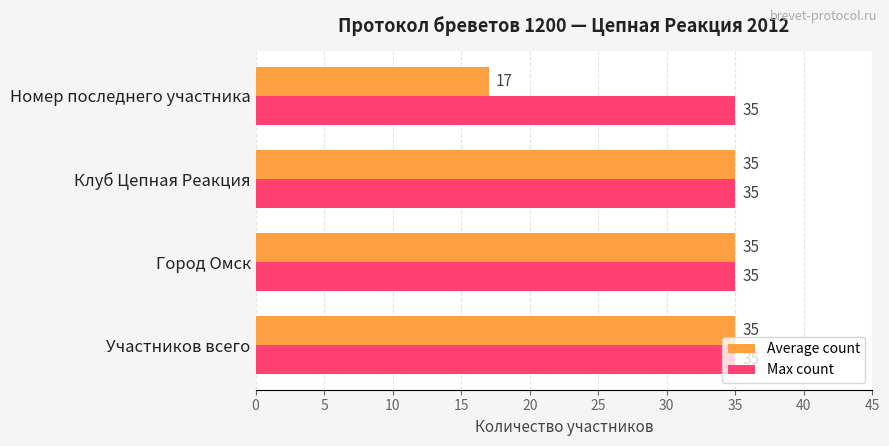

What value does the Max count series have at Номер последнего участника?

35